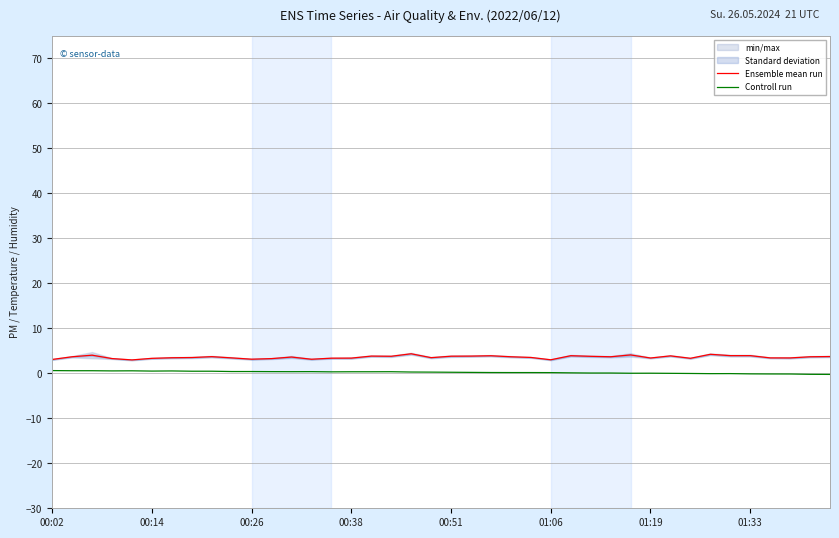

At which label does Controll run first exceed 0?

00:02